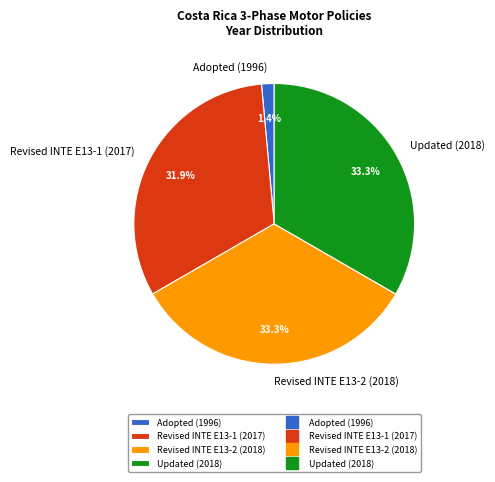

To the nearest percent, what percentage of the pie is Updated (2018)?

33%